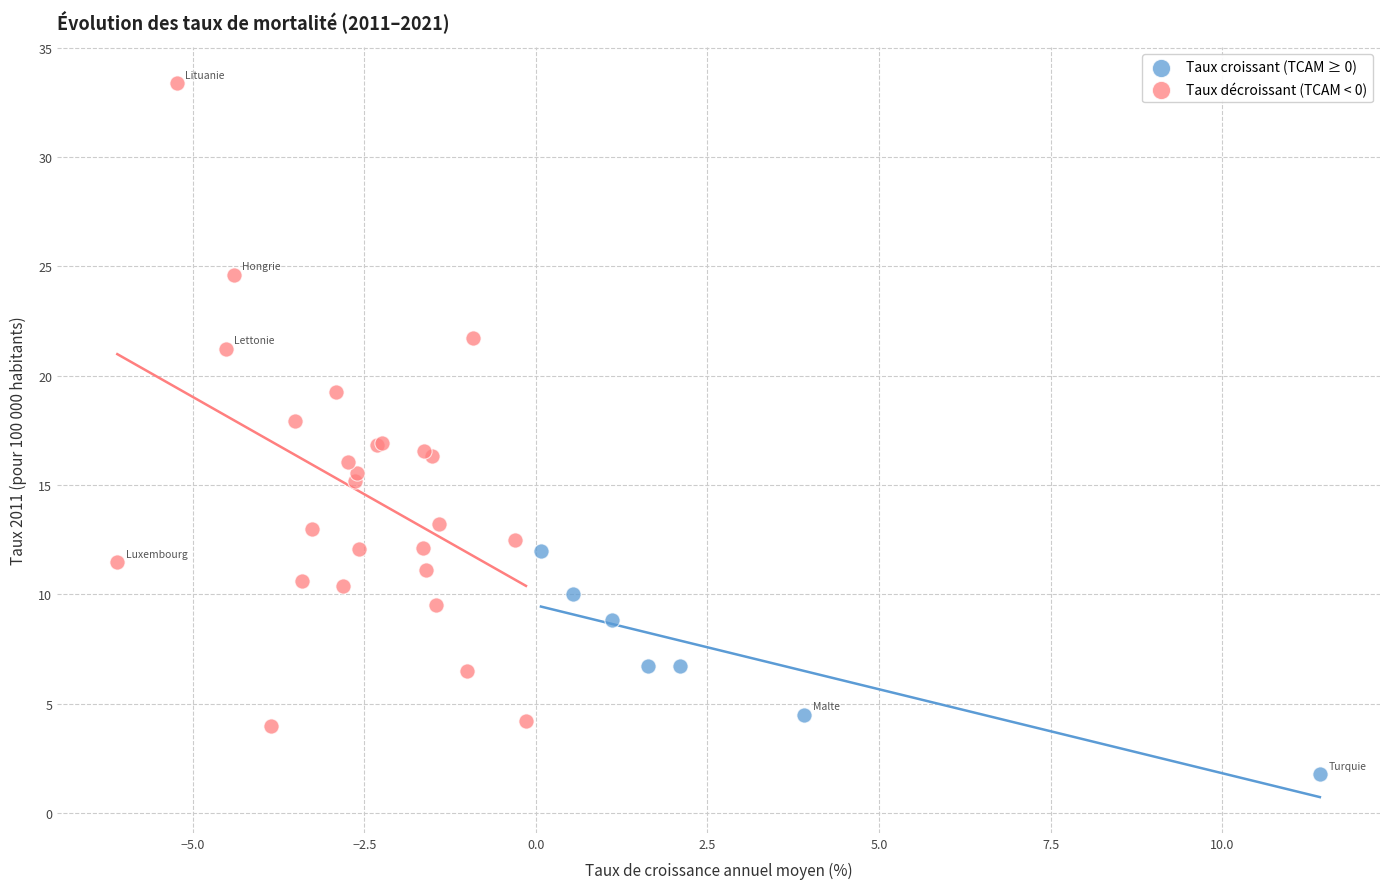

Which series contains the highest Y value?

Taux décroissant (TCAM < 0)